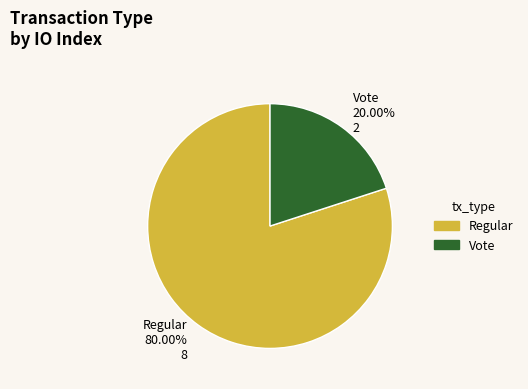

True or false: Regular accounts for 80% of the total.

True